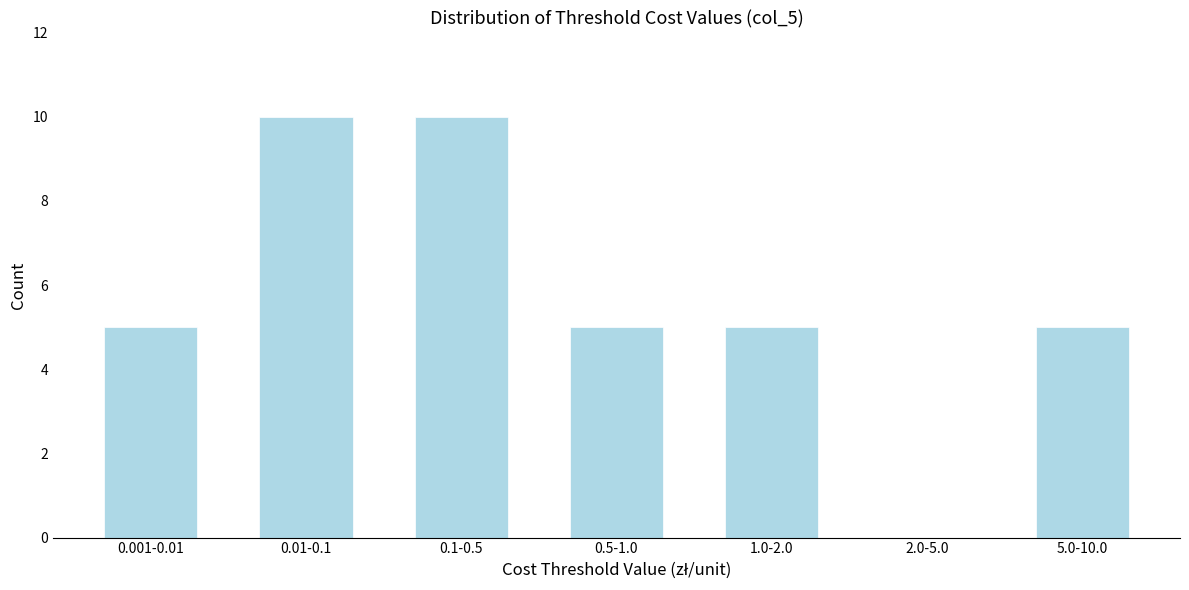

Reading left to right, list all the values displayed in this chart.

0.001-0.01=5	0.01-0.1=10	0.1-0.5=10	0.5-1.0=5	1.0-2.0=5	2.0-5.0=0	5.0-10.0=5